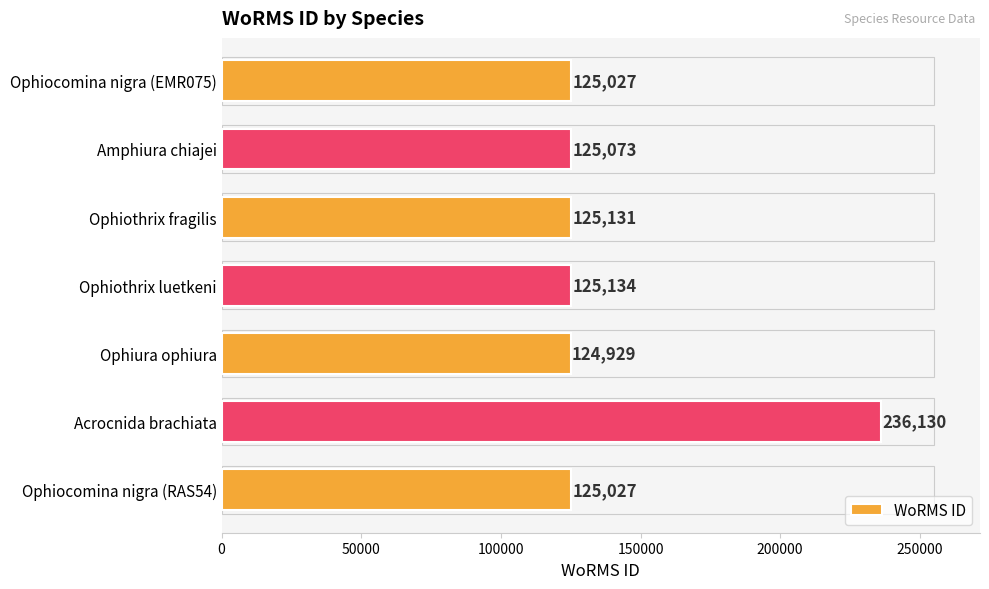

True or false: the data shows 125073 at Amphiura chiajei.

True